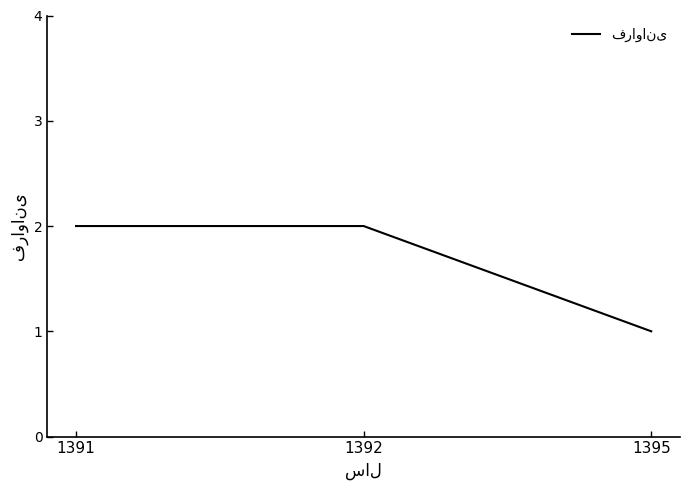

What is the minimum value shown in the chart?

1